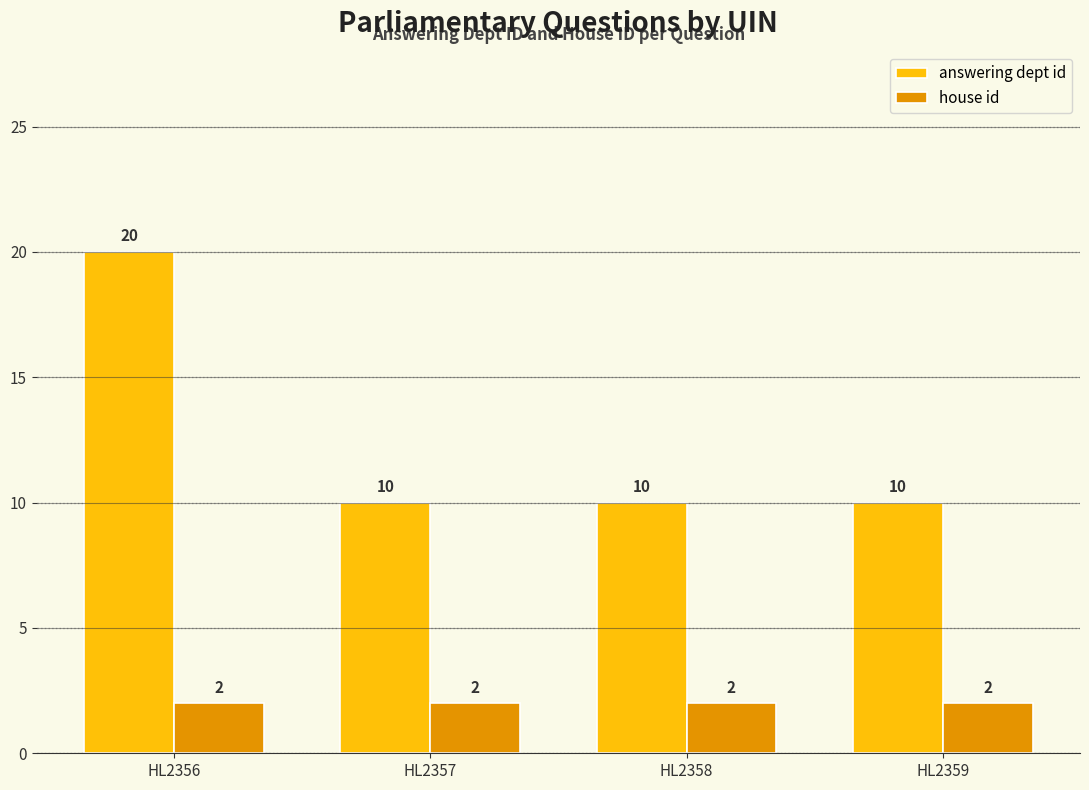

What is the value of the house id bar at the 3rd from the left?

2